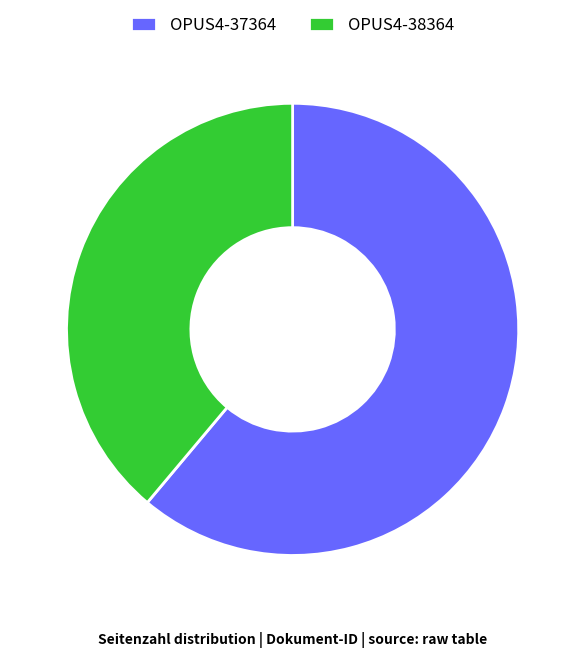

Does any single category account for the majority?

Yes